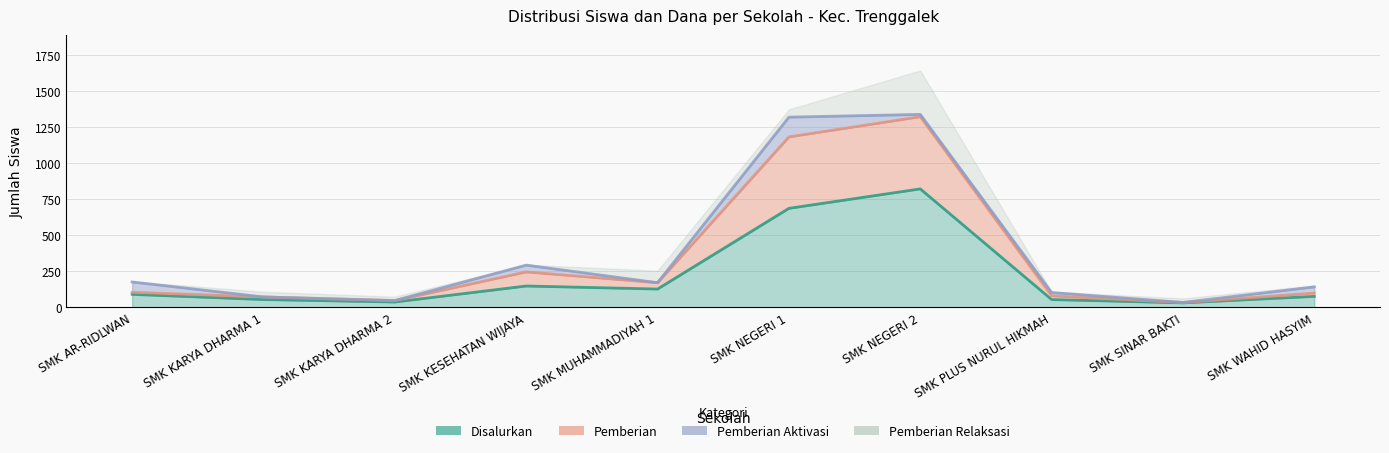

True or false: Disalurkan and Pemberian intersect in this chart.

False